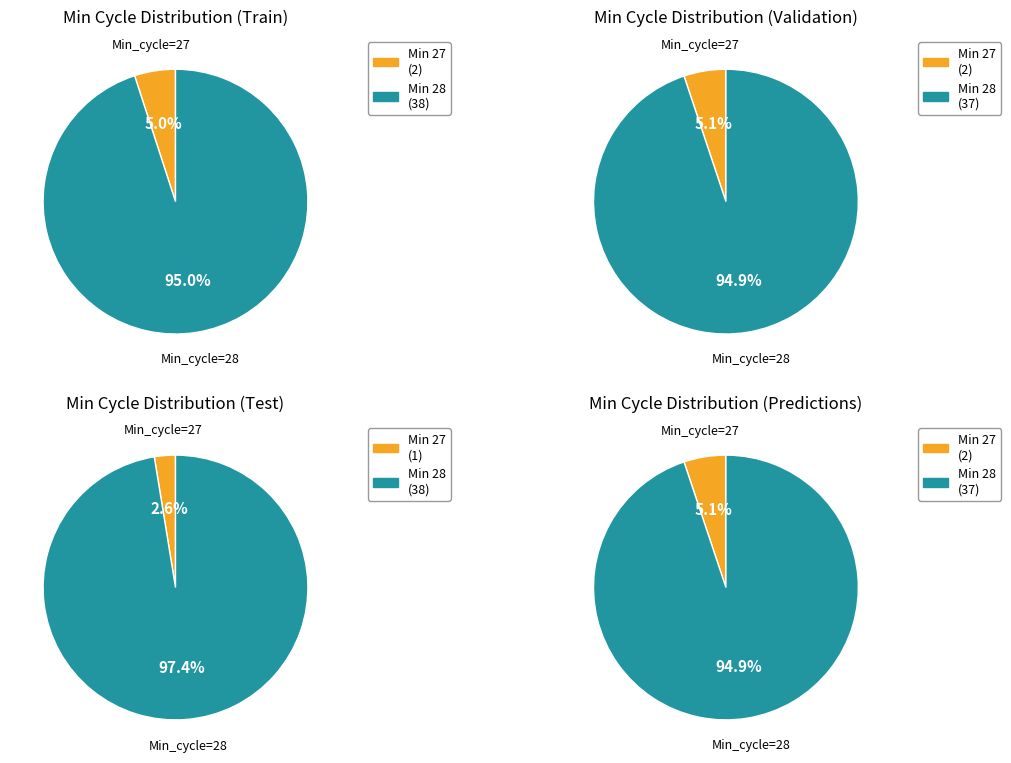

Is 27 the majority of the pie?

No